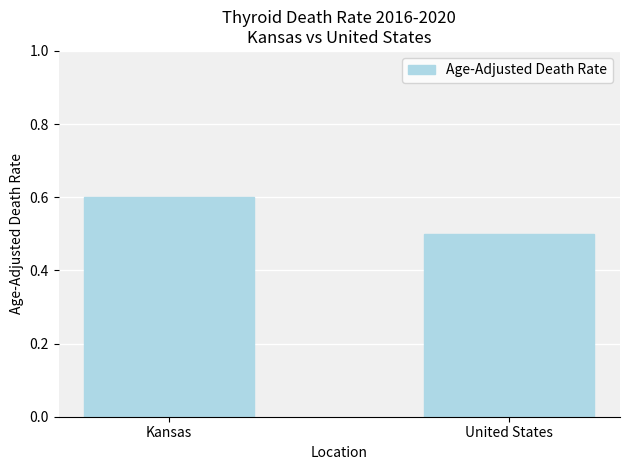

What is the difference between the values at Kansas and United States?

0.1